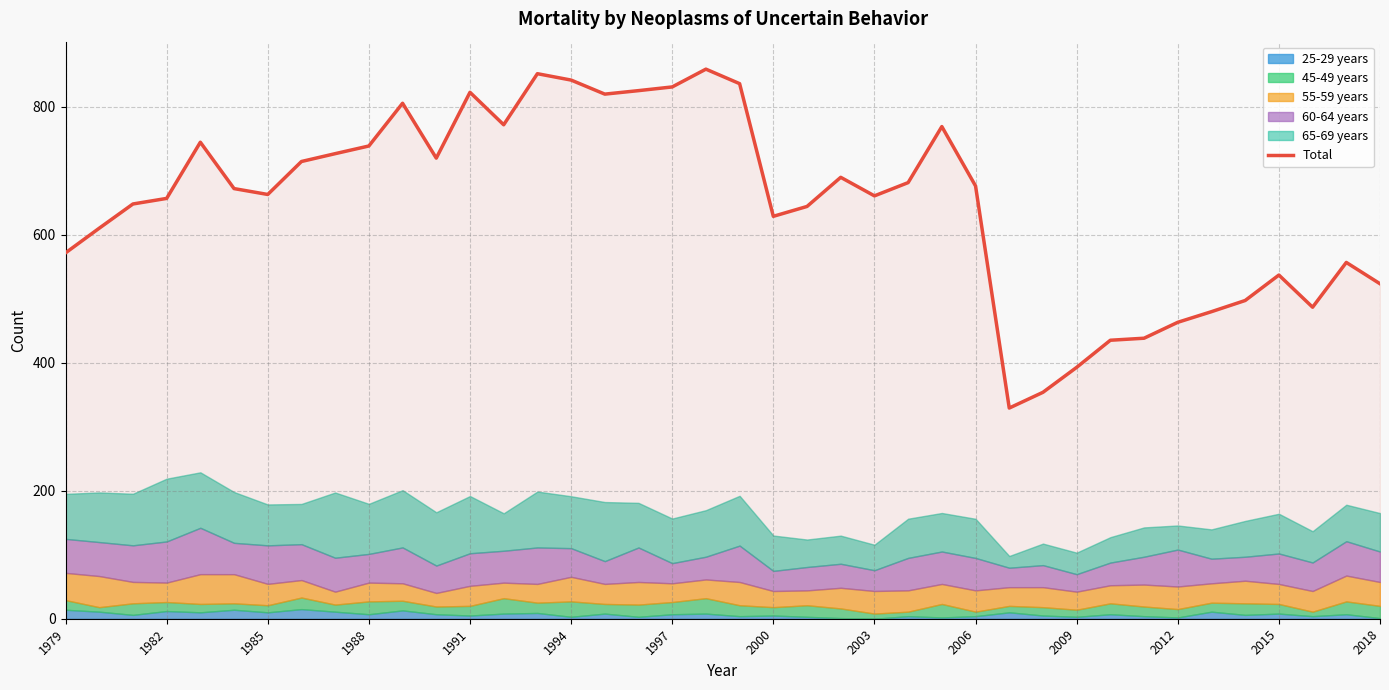

The value of Total at 2018 is 184.2. True or false?

False